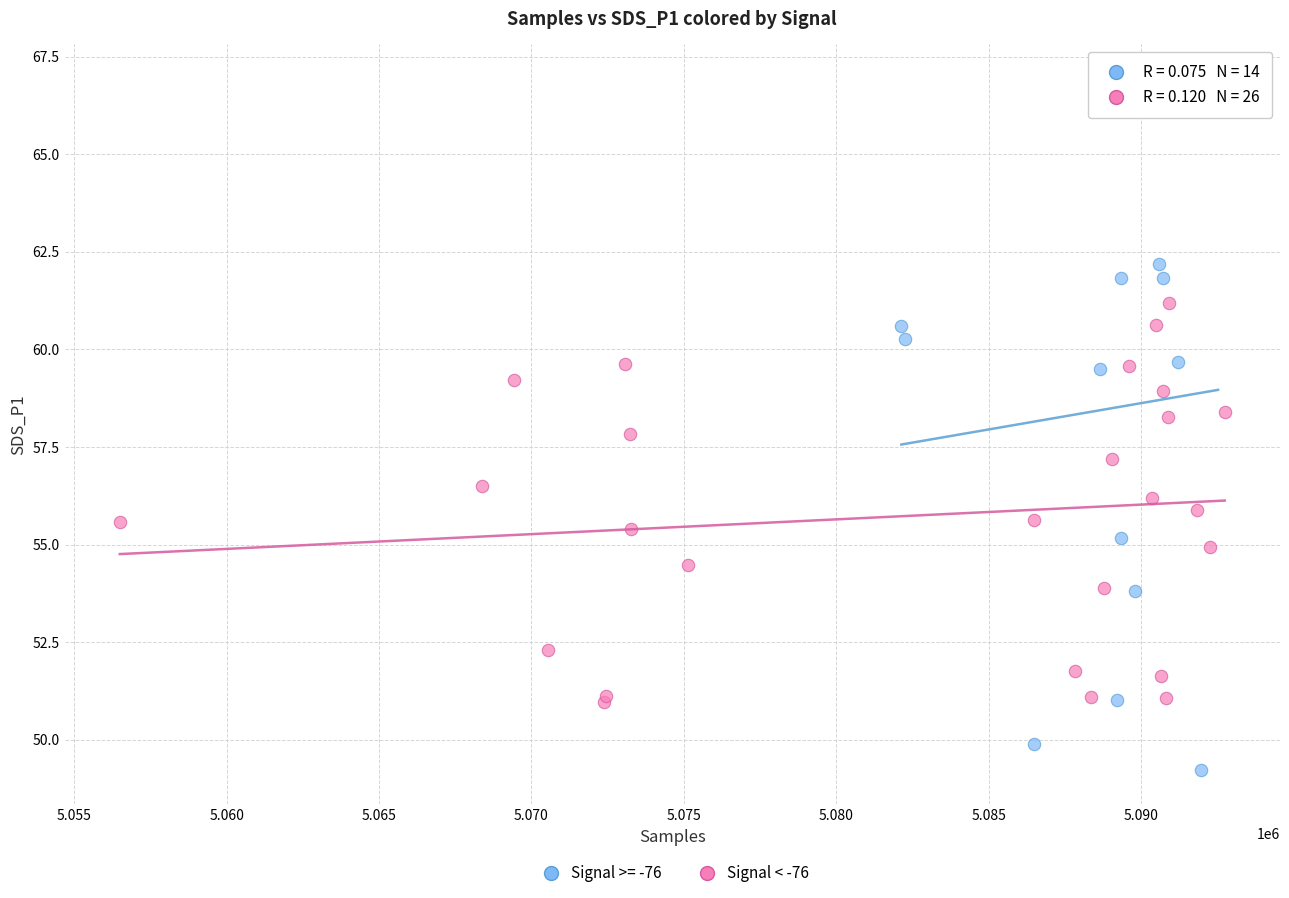

Which series has the widest spread of Y values?

Signal >= -76